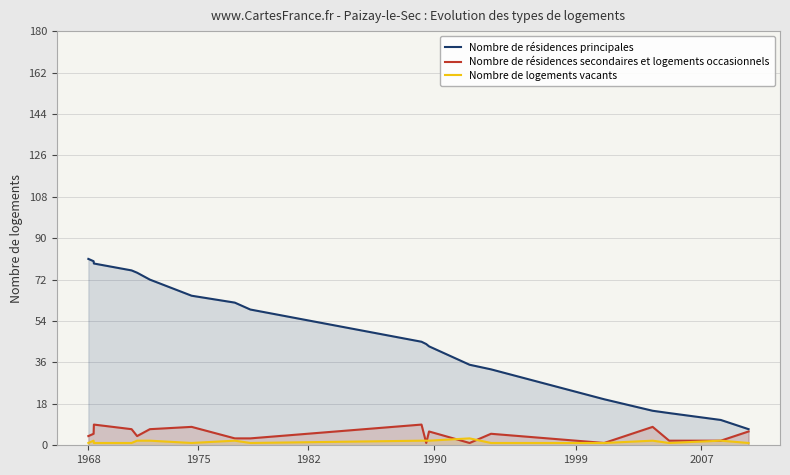

Which series has the widest spread of values?

Nombre de résidences principales